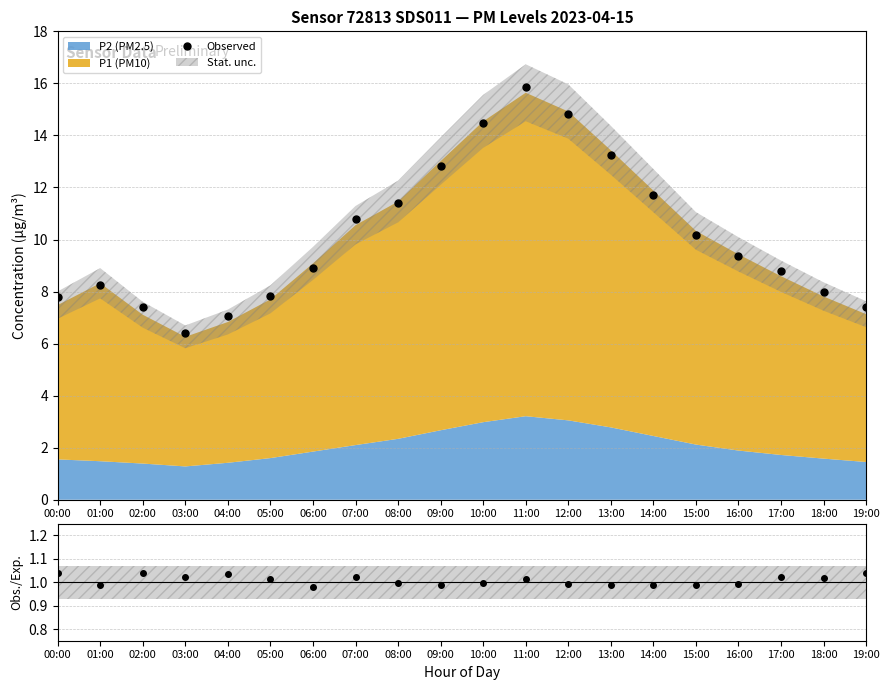

Rank the categories by Obs./Exp. value from lowest to highest.

06:00, 14:00, 15:00, 09:00, 13:00, 01:00, 12:00, 16:00, 08:00, 10:00, 11:00, 05:00, 18:00, 07:00, 03:00, 17:00, 04:00, 19:00, 00:00, 02:00